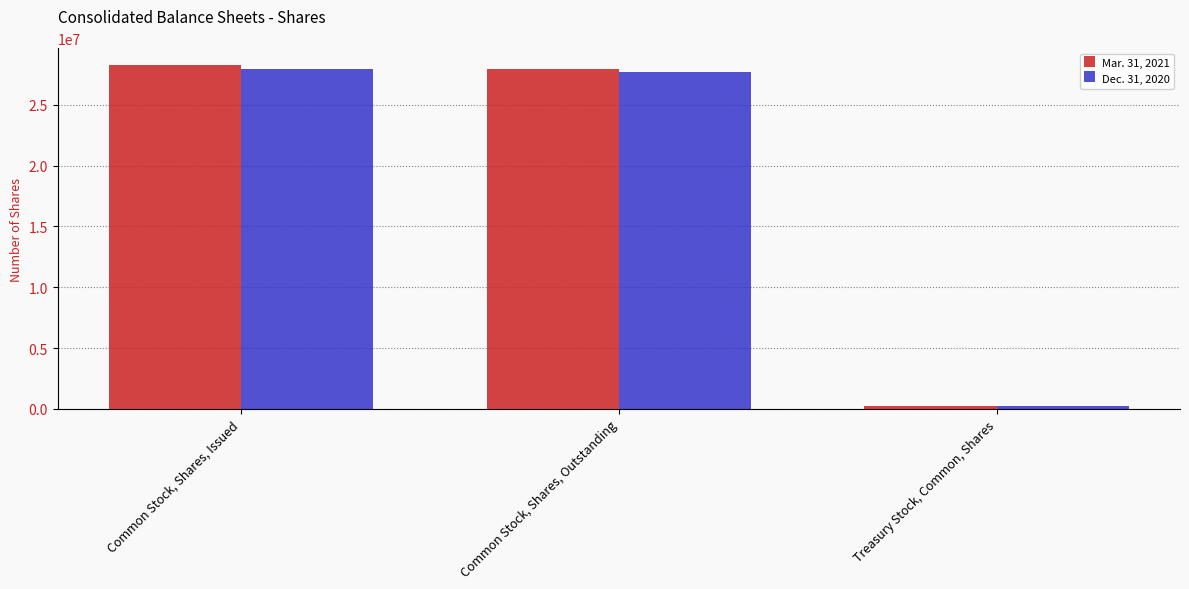

What are all the series names shown in the legend?

Mar. 31, 2021, Dec. 31, 2020